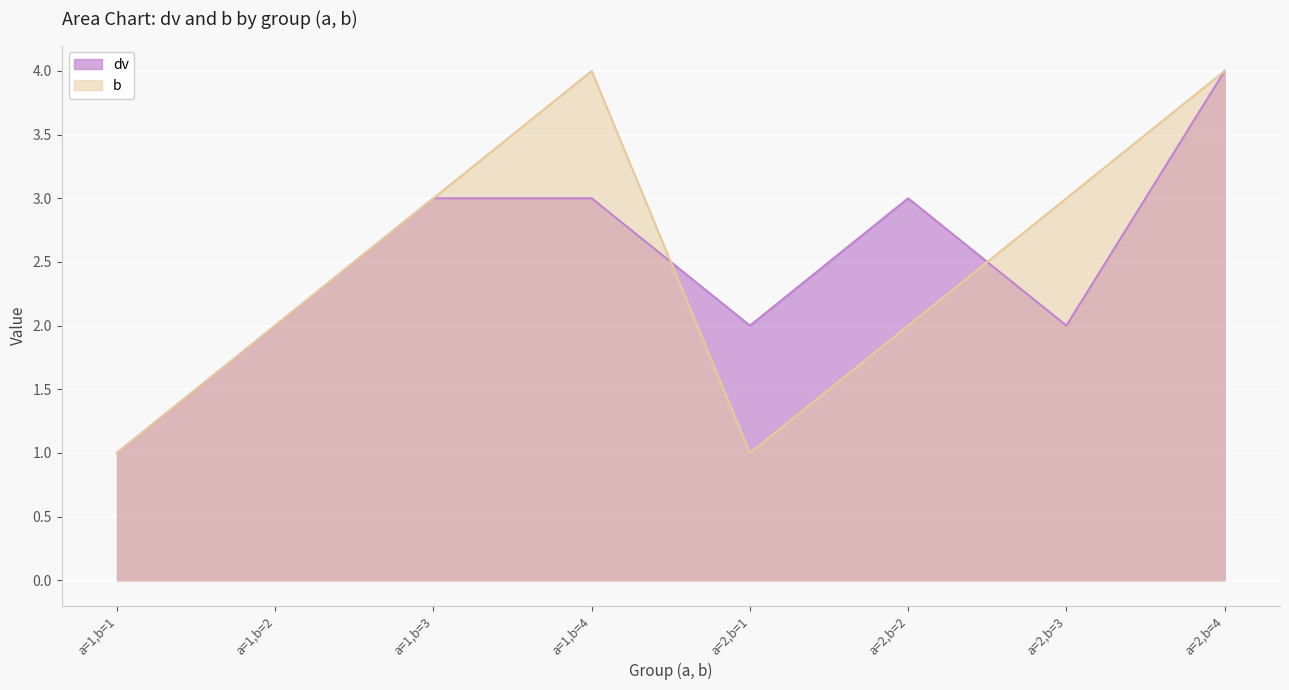

Rank the series at a=2,b=1 from highest to lowest value.

dv, b